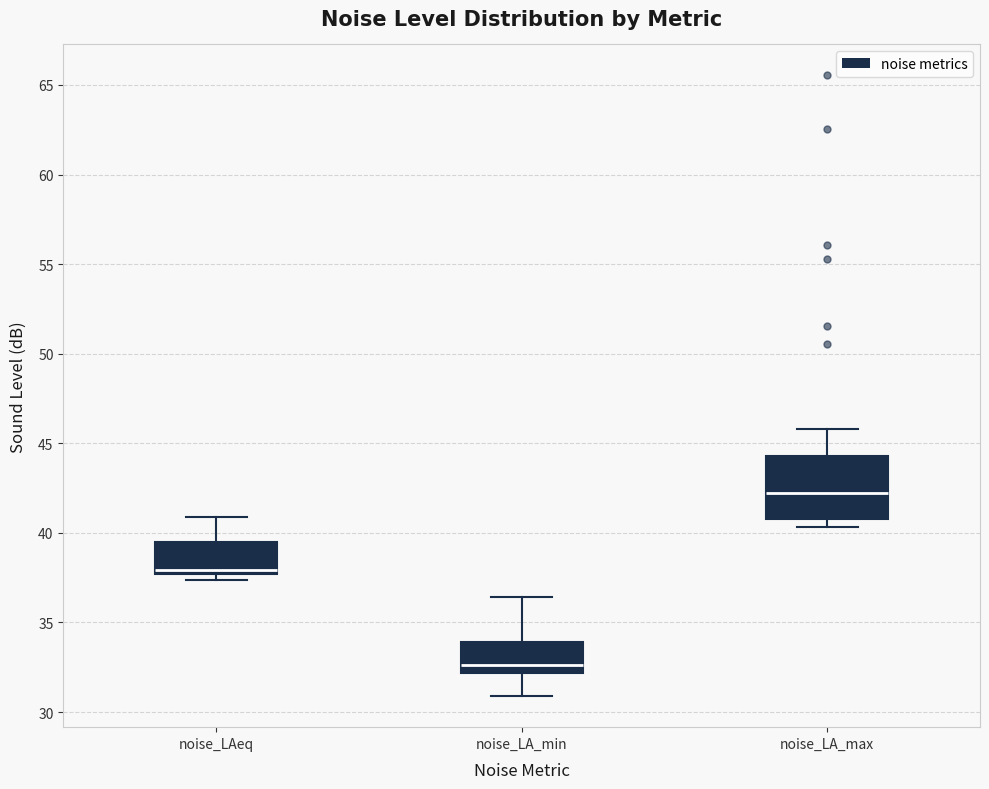

Reading left to right, read every box against the y-axis: the position of its median line, the range the box covers, and the ends of its whiskers. The values are not printed on the chart, so give them approximately, as read against the axis.

noise_LAeq: median 38.0, box 37.5 to 39.5, whiskers 37.5 (just below the box's lower edge) to 41.0
noise_LA_min: median 32.5, box 32.0 to 34.0, whiskers 31.0 to 36.5
noise_LA_max: median 42.0, box 41.0 to 44.5, whiskers 40.5 to 46.0